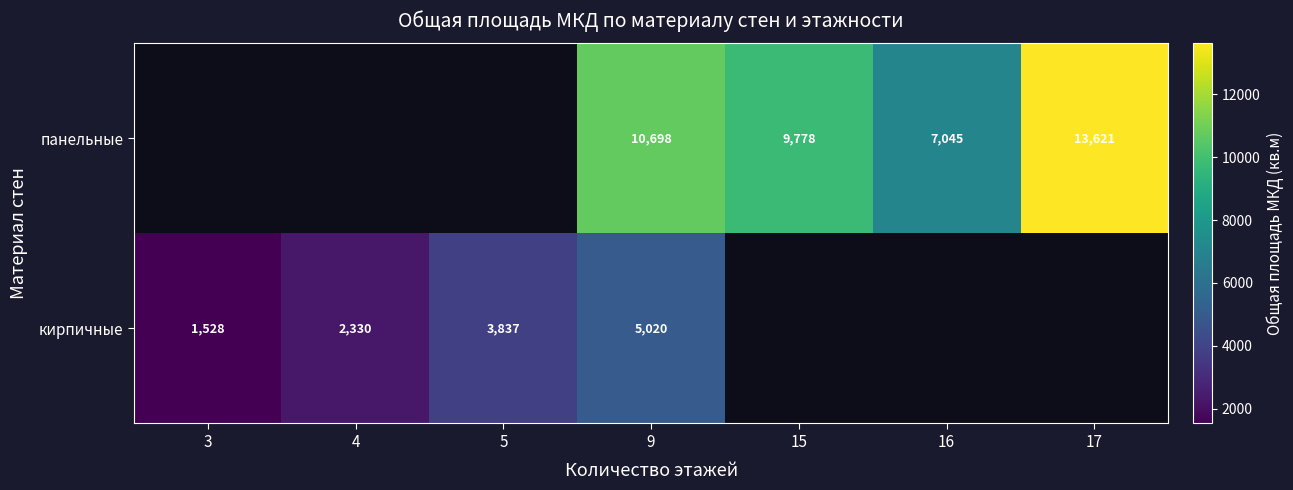

Is the value of кирпичные at 4 greater than the value of панельные at 16?

No